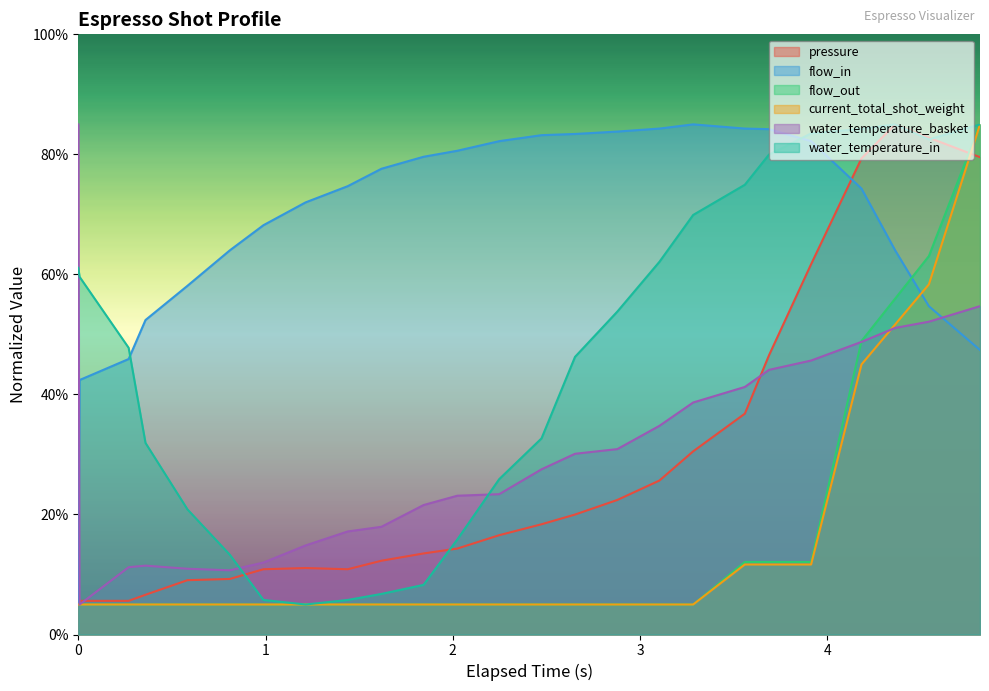

How many intersections are there between flow_in and water_temperature_basket?

2